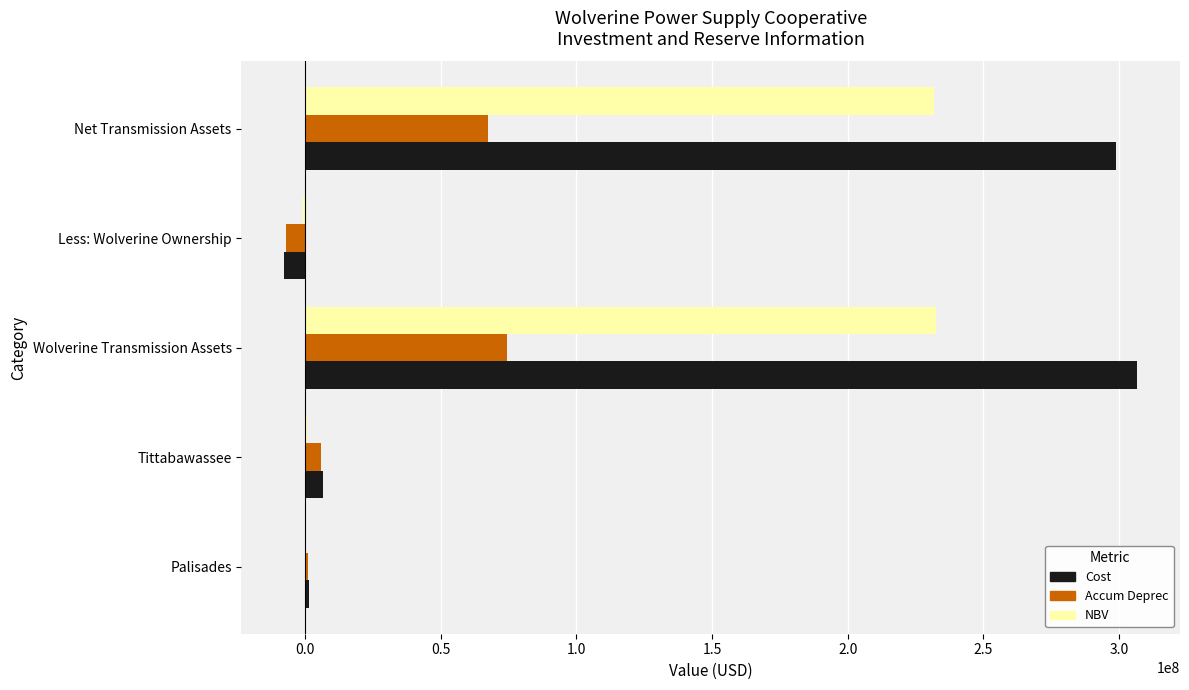

Read the Cost value at Wolverine Transmission Assets.

306739852.0